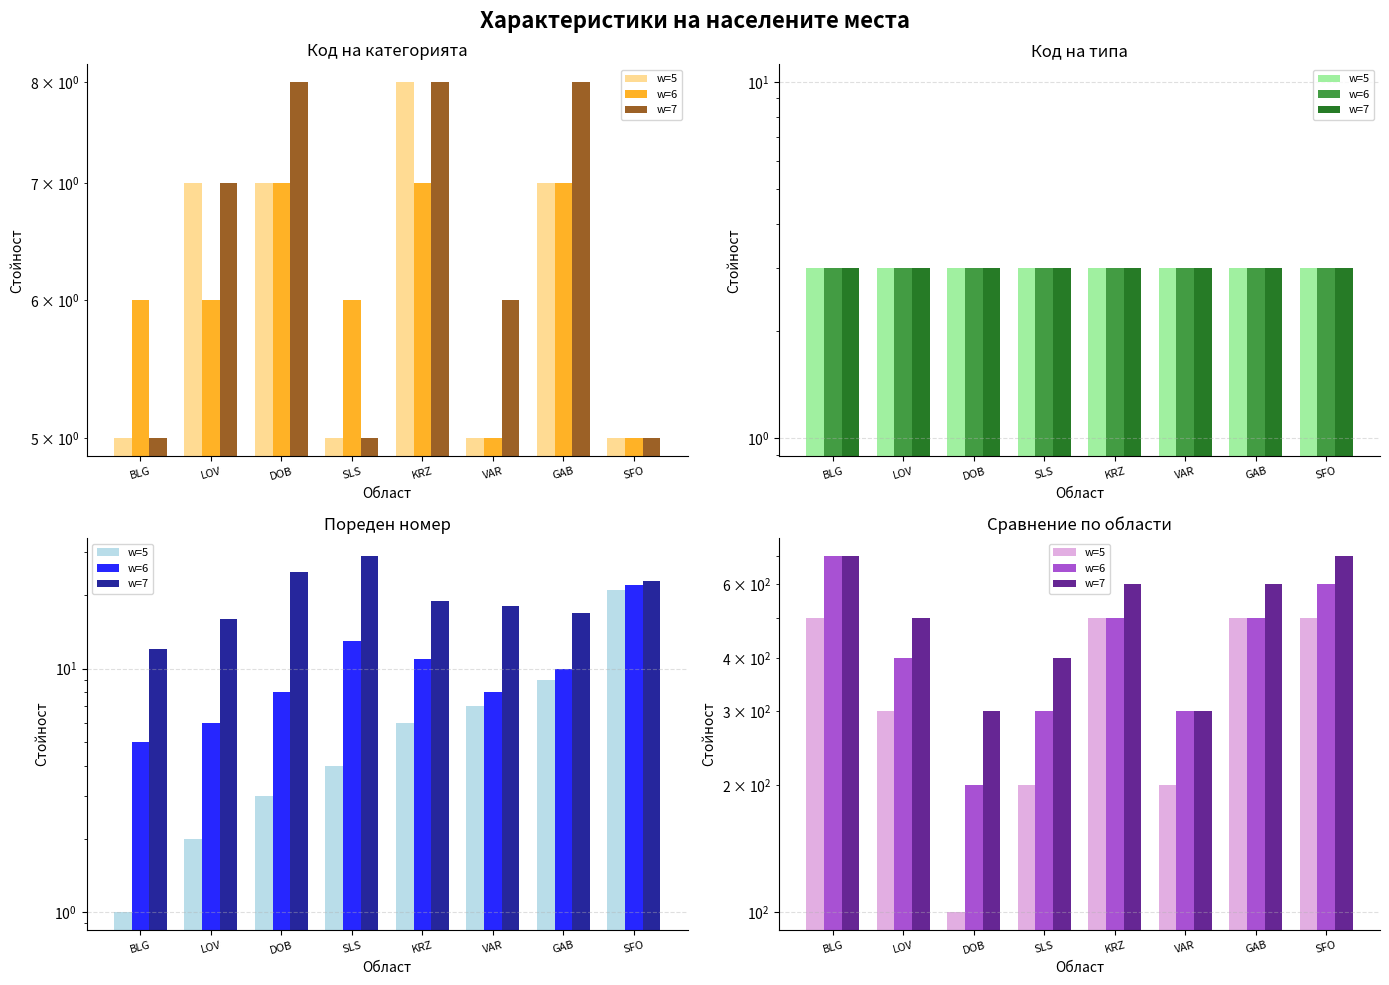

Which has a higher value, DOB or SFO?

SFO